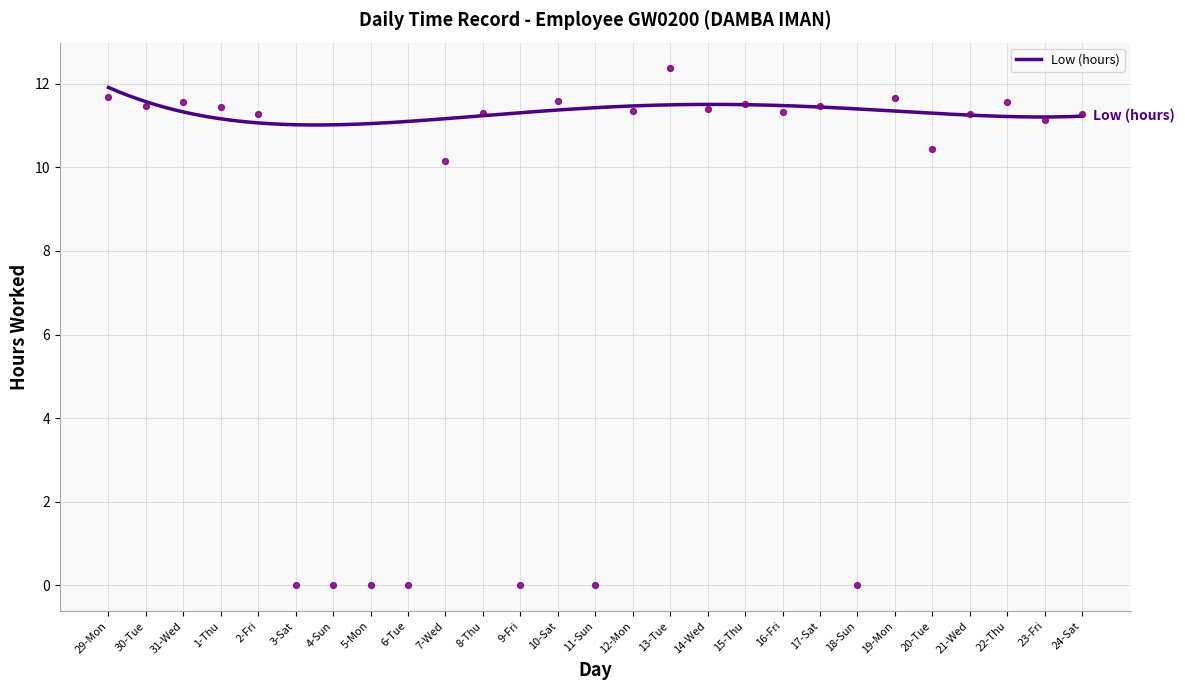

What is the change in value from 5-Mon to 10-Sat?

+11.6